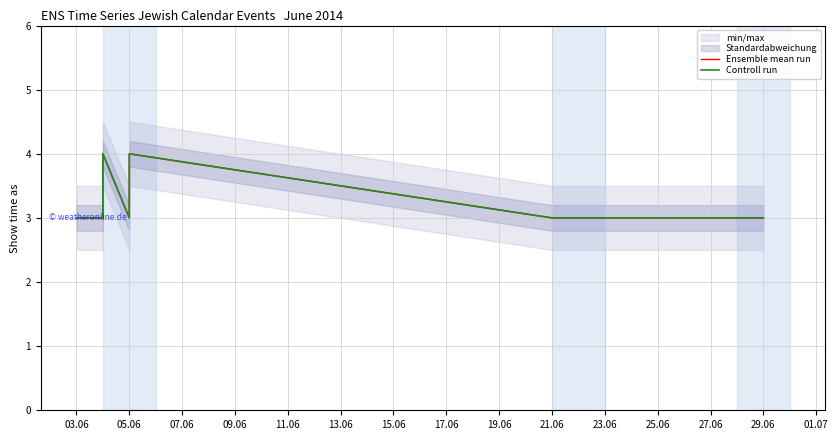

In Ensemble mean run, how many points are higher than both neighbors (excluding endpoints)?

2